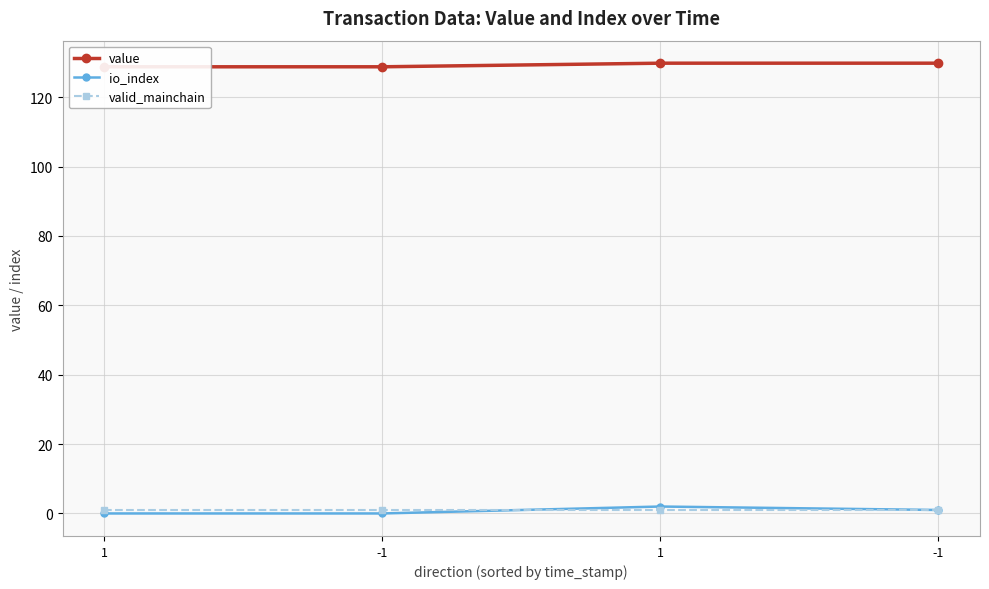

At how many categories does at least one series exceed 88?

4